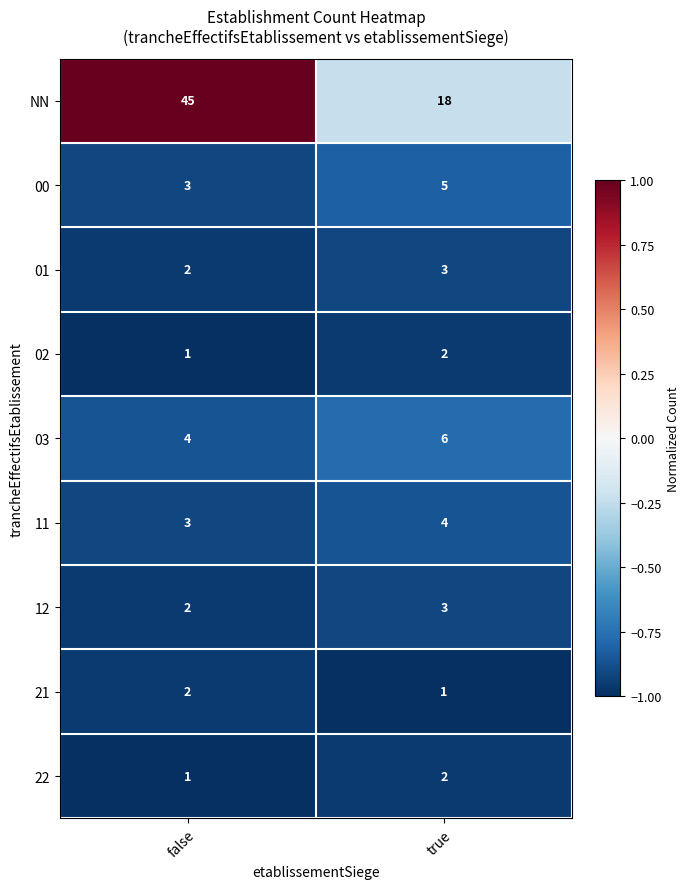

Rank the categories by 11 value from highest to lowest.

true, false